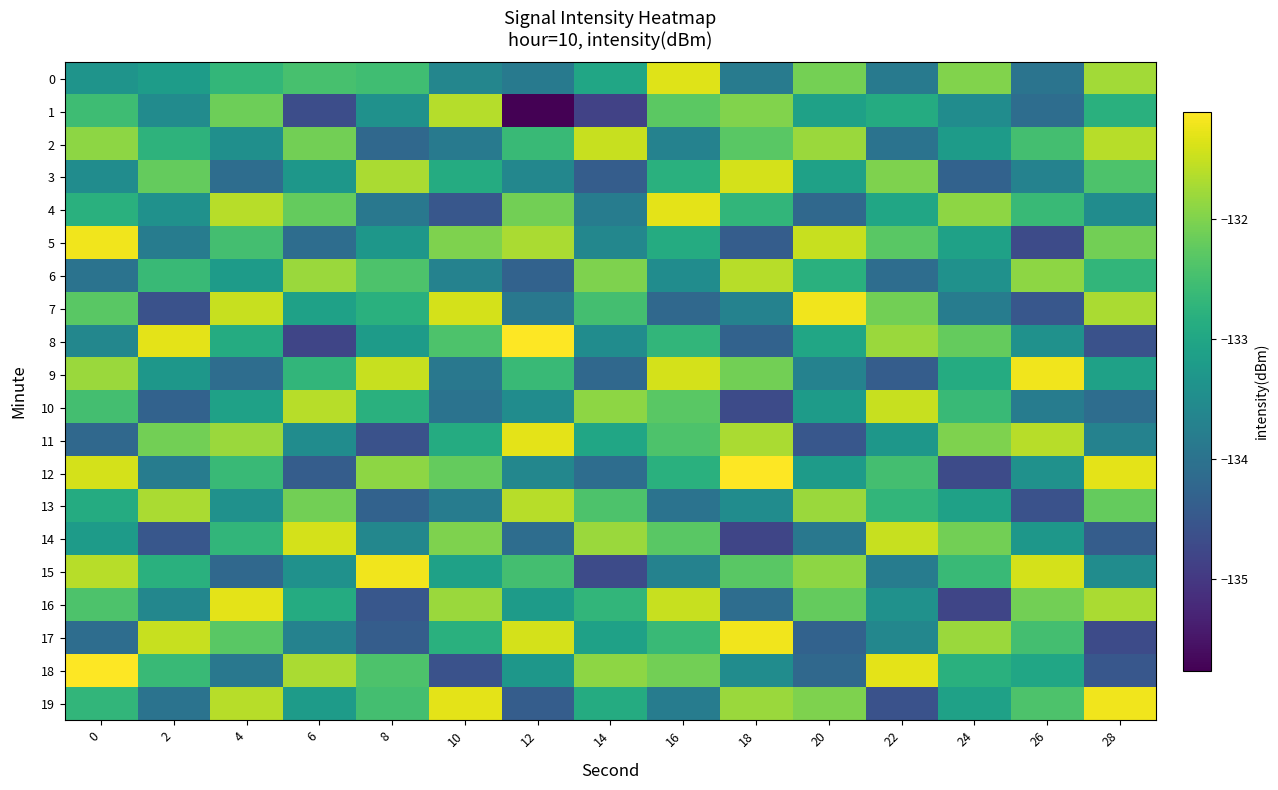

Reading left to right, extract all data points from this chart.

0: 0=-133.4	2=-133.2	4=-132.7	6=-132.5	8=-132.5	10=-133.6	12=-133.8	14=-133.0	16=-131.3	18=-133.8	20=-132.1	22=-133.8	24=-132.0	26=-134.0	28=-131.8
1: 0=-132.6	2=-133.5	4=-132.1	6=-134.7	8=-133.4	10=-131.6	12=-135.8	14=-134.8	16=-132.3	18=-132.0	20=-133.1	22=-132.9	24=-133.5	26=-134.1	28=-132.8
2: 0=-131.9	2=-132.8	4=-133.4	6=-132.1	8=-134.2	10=-133.8	12=-132.6	14=-131.5	16=-133.7	18=-132.3	20=-131.8	22=-134.0	24=-133.2	26=-132.5	28=-131.6
3: 0=-133.5	2=-132.2	4=-134.1	6=-133.3	8=-131.7	10=-132.9	12=-133.6	14=-134.4	16=-132.8	18=-131.4	20=-133.1	22=-132.0	24=-134.3	26=-133.7	28=-132.4
4: 0=-132.8	2=-133.4	4=-131.6	6=-132.2	8=-133.9	10=-134.5	12=-132.1	14=-133.8	16=-131.3	18=-132.7	20=-134.2	22=-133.0	24=-131.9	26=-132.6	28=-133.5
5: 0=-131.2	2=-133.8	4=-132.5	6=-134.1	8=-133.3	10=-132.0	12=-131.7	14=-133.6	16=-132.9	18=-134.4	20=-131.5	22=-132.3	24=-133.1	26=-134.7	28=-132.1
6: 0=-134.0	2=-132.6	4=-133.2	6=-131.8	8=-132.4	10=-133.7	12=-134.3	14=-132.0	16=-133.5	18=-131.6	20=-132.8	22=-134.1	24=-133.4	26=-131.9	28=-132.7
7: 0=-132.3	2=-134.6	4=-131.5	6=-133.1	8=-132.8	10=-131.4	12=-133.9	14=-132.5	16=-134.2	18=-133.7	20=-131.2	22=-132.1	24=-133.8	26=-134.5	28=-131.7
8: 0=-133.6	2=-131.3	4=-132.9	6=-134.8	8=-133.2	10=-132.4	12=-131.1	14=-133.5	16=-132.7	18=-134.3	20=-133.0	22=-131.8	24=-132.2	26=-133.4	28=-134.6
9: 0=-131.8	2=-133.3	4=-134.1	6=-132.7	8=-131.5	10=-133.9	12=-132.6	14=-134.2	16=-131.4	18=-132.1	20=-133.7	22=-134.4	24=-132.9	26=-131.2	28=-133.1
10: 0=-132.5	2=-134.3	4=-133.1	6=-131.6	8=-132.8	10=-134.0	12=-133.5	14=-131.9	16=-132.3	18=-134.7	20=-133.2	22=-131.5	24=-132.6	26=-133.8	28=-134.1
11: 0=-134.2	2=-132.1	4=-131.8	6=-133.5	8=-134.6	10=-132.9	12=-131.3	14=-133.0	16=-132.4	18=-131.7	20=-134.5	22=-133.3	24=-132.0	26=-131.6	28=-133.7
12: 0=-131.4	2=-133.8	4=-132.6	6=-134.4	8=-131.9	10=-132.2	12=-133.6	14=-134.1	16=-132.8	18=-131.1	20=-133.2	22=-132.5	24=-134.7	26=-133.4	28=-131.3
13: 0=-132.9	2=-131.7	4=-133.4	6=-132.1	8=-134.3	10=-133.8	12=-131.6	14=-132.4	16=-134.0	18=-133.5	20=-131.8	22=-132.7	24=-133.1	26=-134.6	28=-132.2
14: 0=-133.2	2=-134.5	4=-132.7	6=-131.4	8=-133.6	10=-132.0	12=-134.1	14=-131.8	16=-132.3	18=-134.8	20=-133.9	22=-131.5	24=-132.1	26=-133.3	28=-134.4
15: 0=-131.6	2=-132.8	4=-134.2	6=-133.4	8=-131.2	10=-133.1	12=-132.5	14=-134.7	16=-133.7	18=-132.3	20=-131.9	22=-133.8	24=-132.6	26=-131.4	28=-133.5
16: 0=-132.4	2=-133.6	4=-131.3	6=-132.9	8=-134.5	10=-131.8	12=-133.2	14=-132.7	16=-131.5	18=-134.1	20=-132.2	22=-133.4	24=-134.8	26=-132.1	28=-131.7
17: 0=-134.1	2=-131.5	4=-132.3	6=-133.7	8=-134.4	10=-132.8	12=-131.4	14=-133.1	16=-132.6	18=-131.2	20=-134.3	22=-133.6	24=-131.8	26=-132.5	28=-134.7
18: 0=-131.1	2=-132.6	4=-133.9	6=-131.7	8=-132.4	10=-134.6	12=-133.3	14=-131.9	16=-132.1	18=-133.5	20=-134.2	22=-131.3	24=-132.8	26=-133.0	28=-134.5
19: 0=-132.7	2=-134.0	4=-131.6	6=-133.2	8=-132.5	10=-131.3	12=-134.4	14=-132.9	16=-133.8	18=-131.8	20=-132.0	22=-134.6	24=-133.1	26=-132.4	28=-131.2